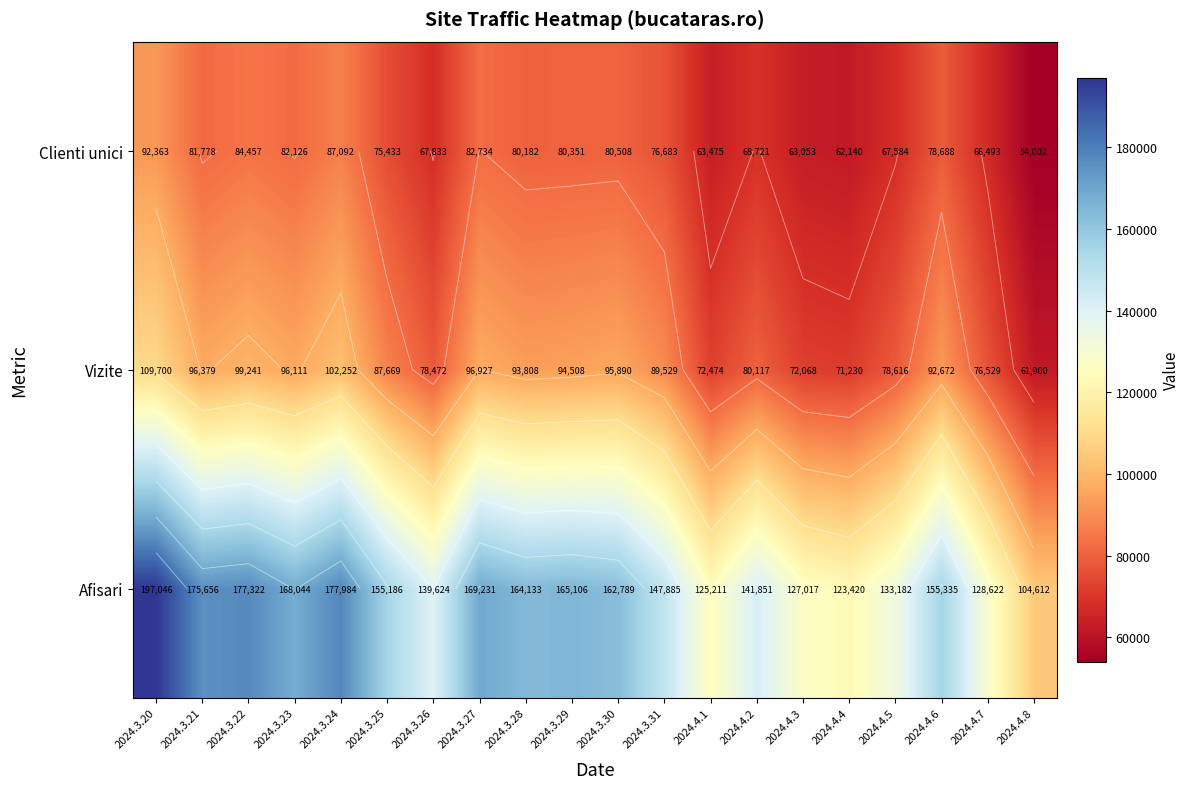

What is the minimum value for Vizite?

61900